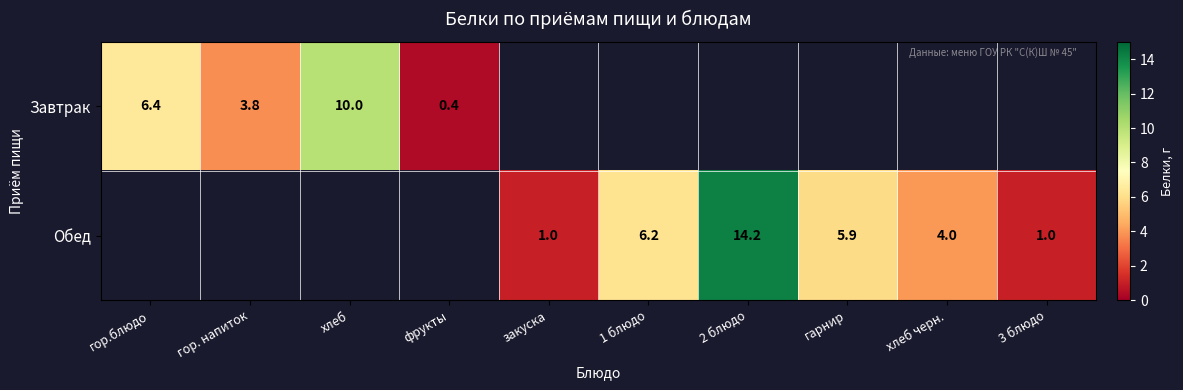

The value of Завтрак at гор. напиток is 3.8. True or false?

True